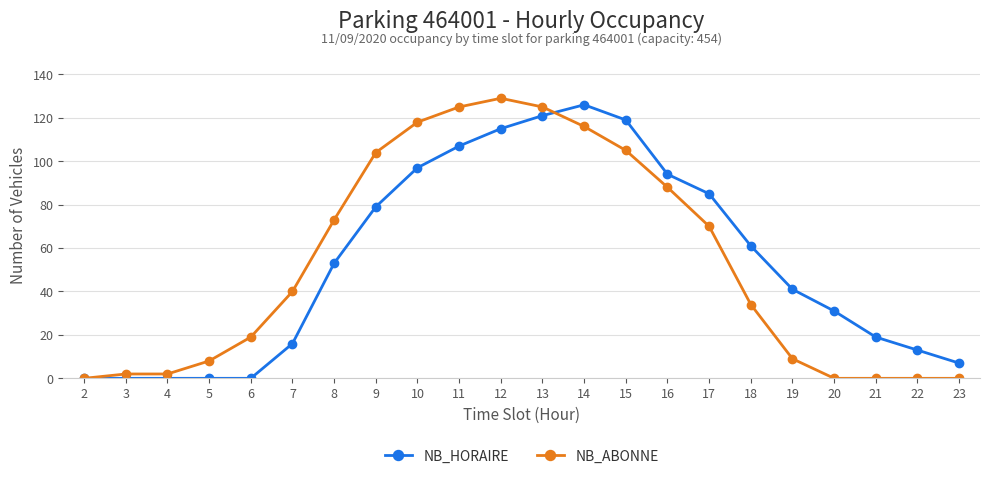

What is the average value of the NB_ABONNE series?

53